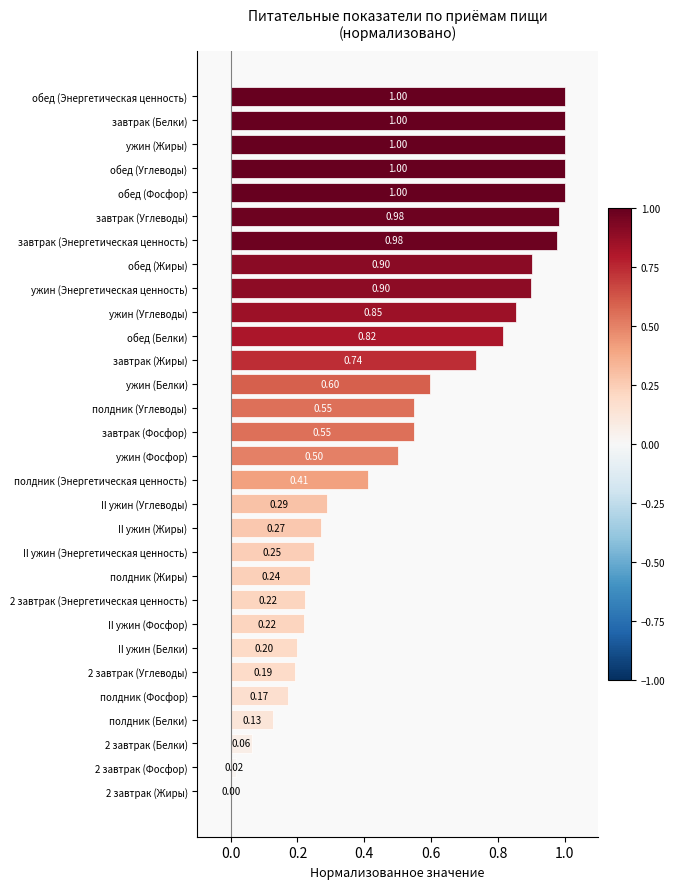

What is the sum of the values at обед (Жиры) and обед (Белки)?

1.7